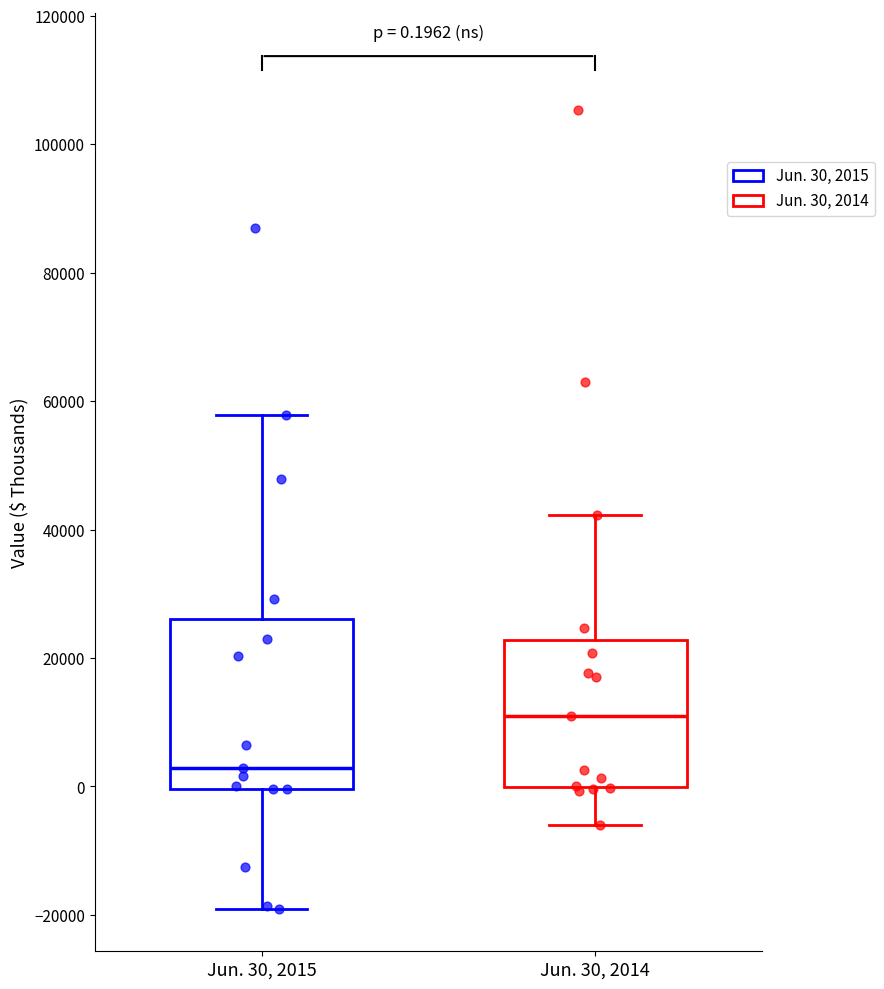

Which box's median line is the lowest?

Jun. 30, 2015